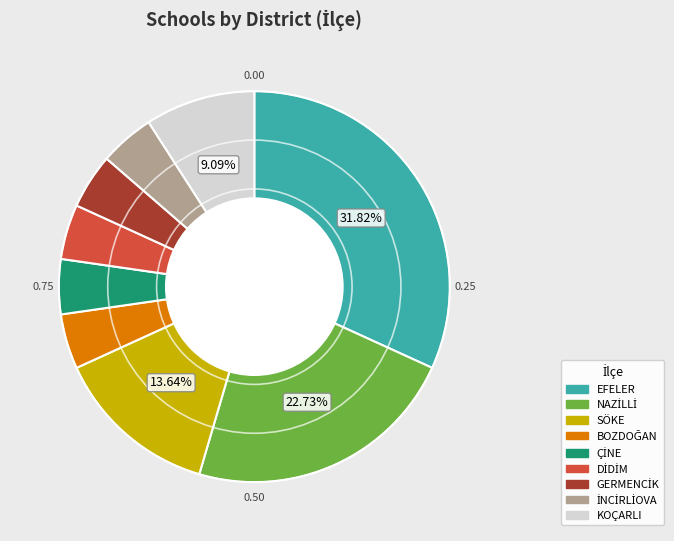

Is there any slice that represents more than half of the pie?

No